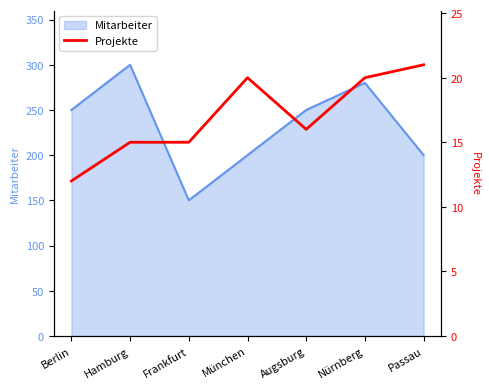

Does the chart have visible grid lines?

No